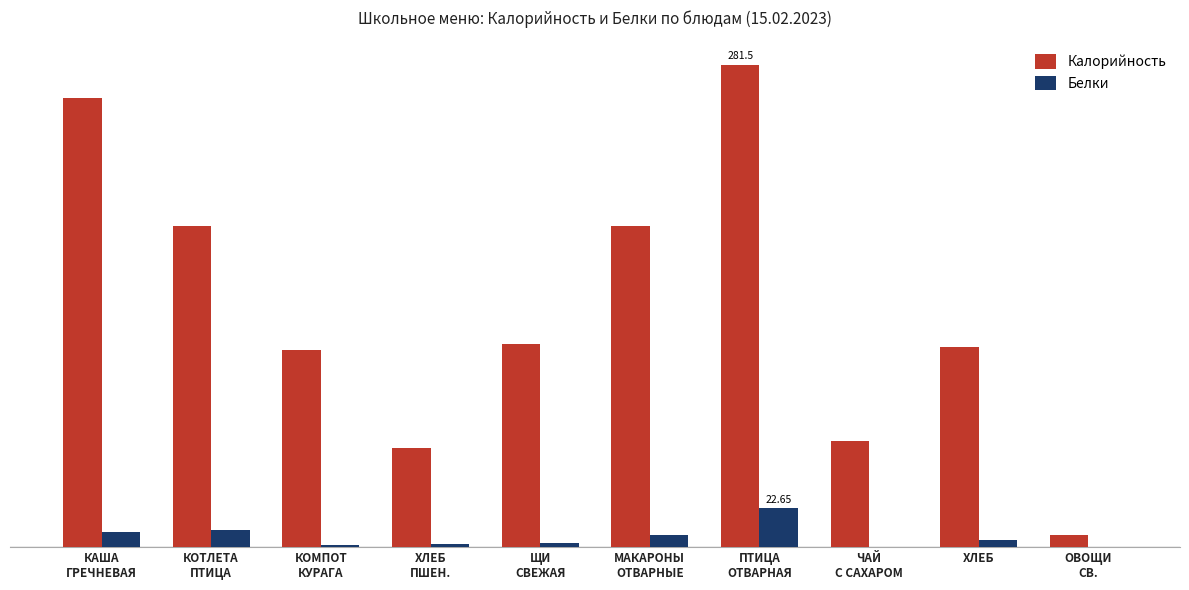

Where does the Калорийность series first go above 118?

КАША
ГРЕЧНЕВАЯ